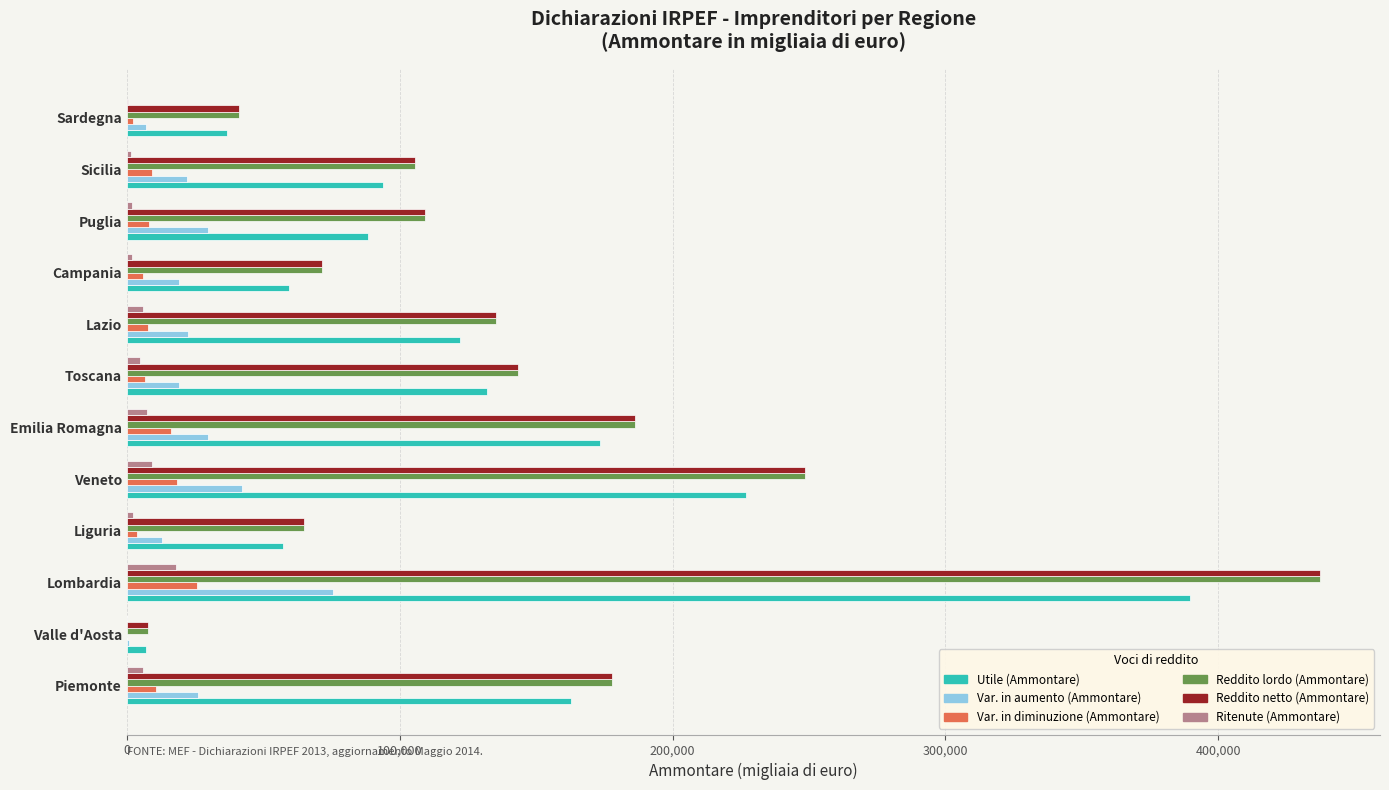

What value does the Ritenute (Ammontare) series have at Lombardia?

17890